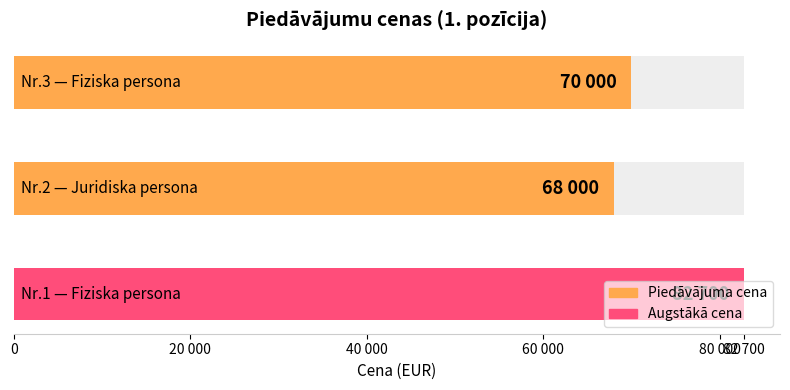

List the labels in order of value, largest first.

1, 3, 2